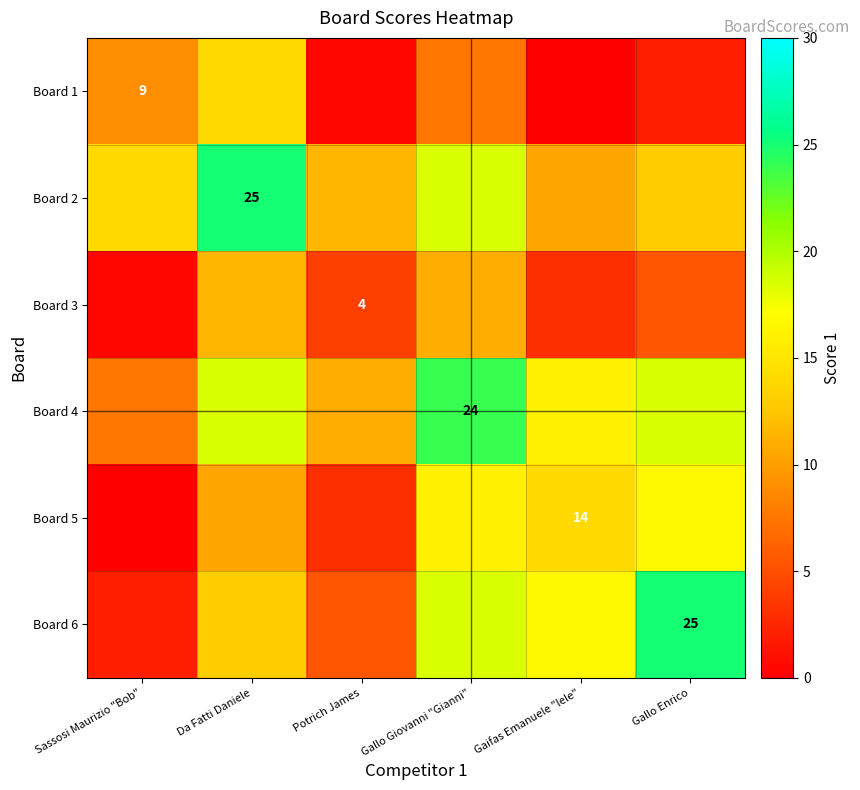

At which category is the sum across all series the highest?

Gallo Giovanni "Gianni"